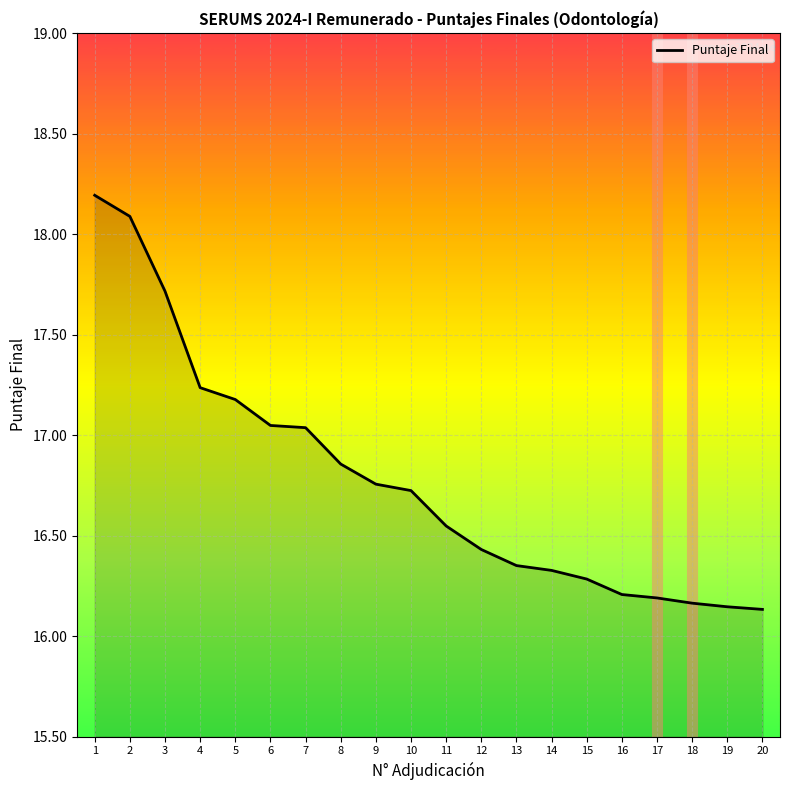

Is it true that the value at 7 is 24.7?

False